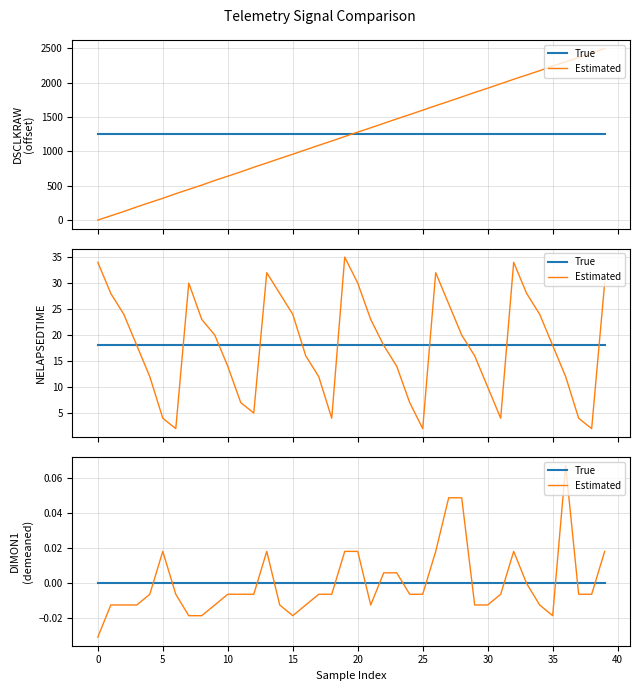

Which series has the widest spread of values?

Estimated